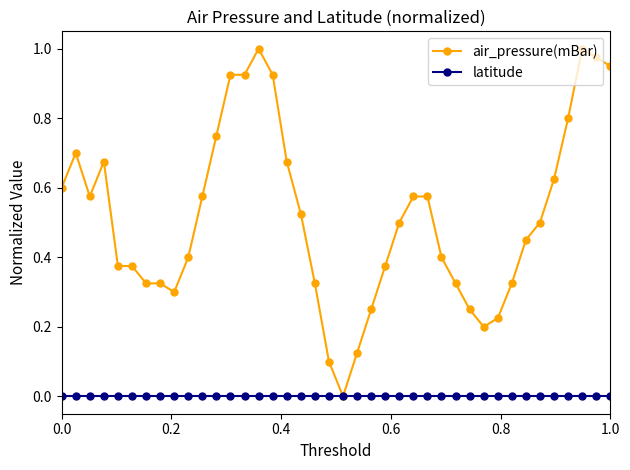

Which series has the largest total across all categories?

air_pressure(mBar)